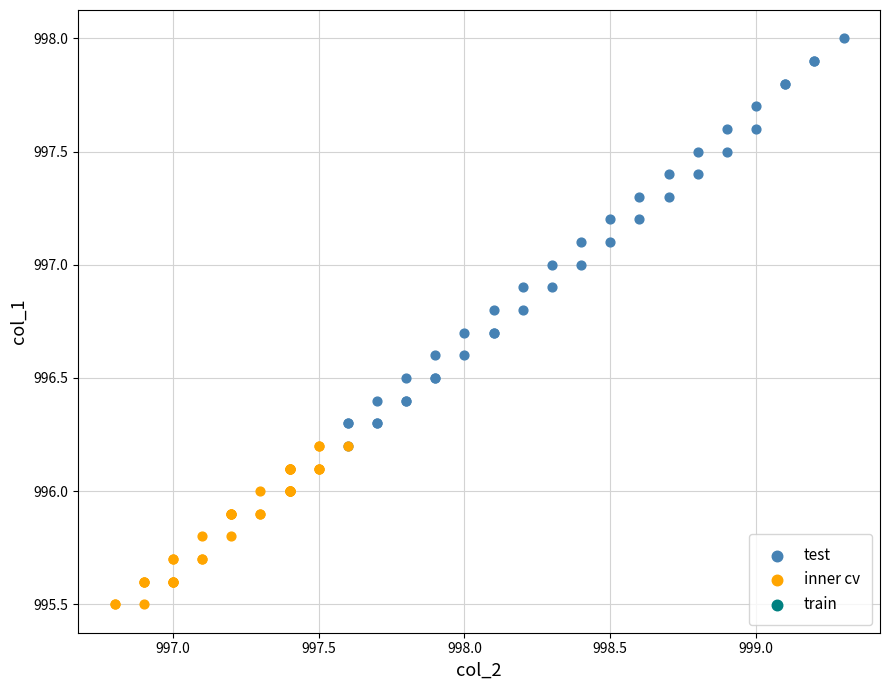

Which series reaches the minimum Y coordinate?

inner cv